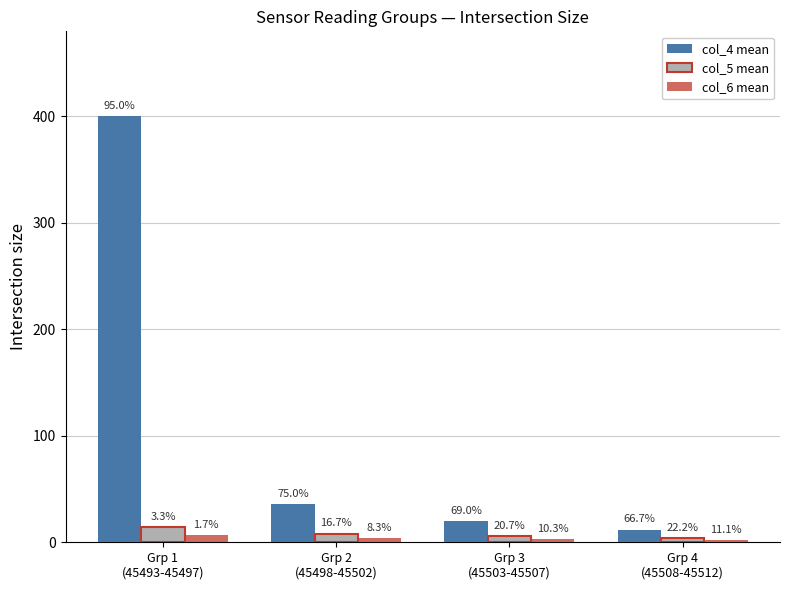

Which series has the largest total across all categories?

col_4 mean